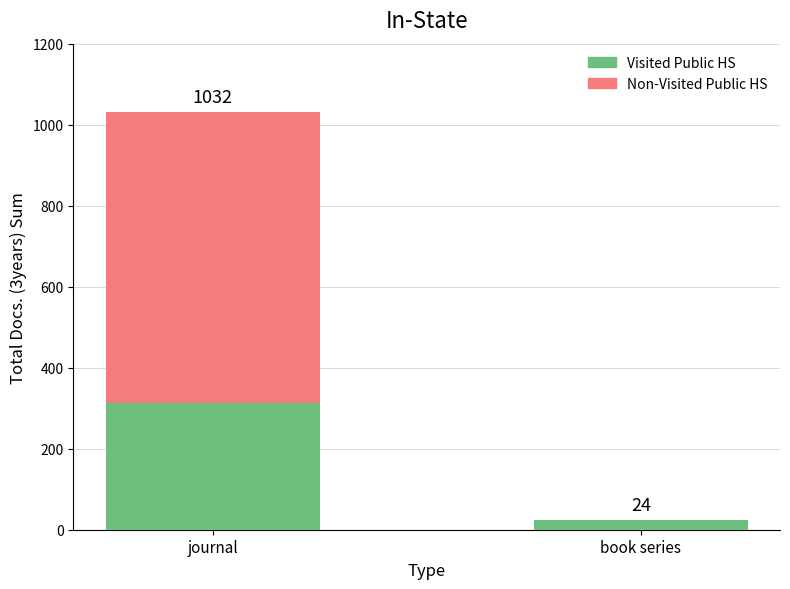

What is the total value across all series at book series?

24